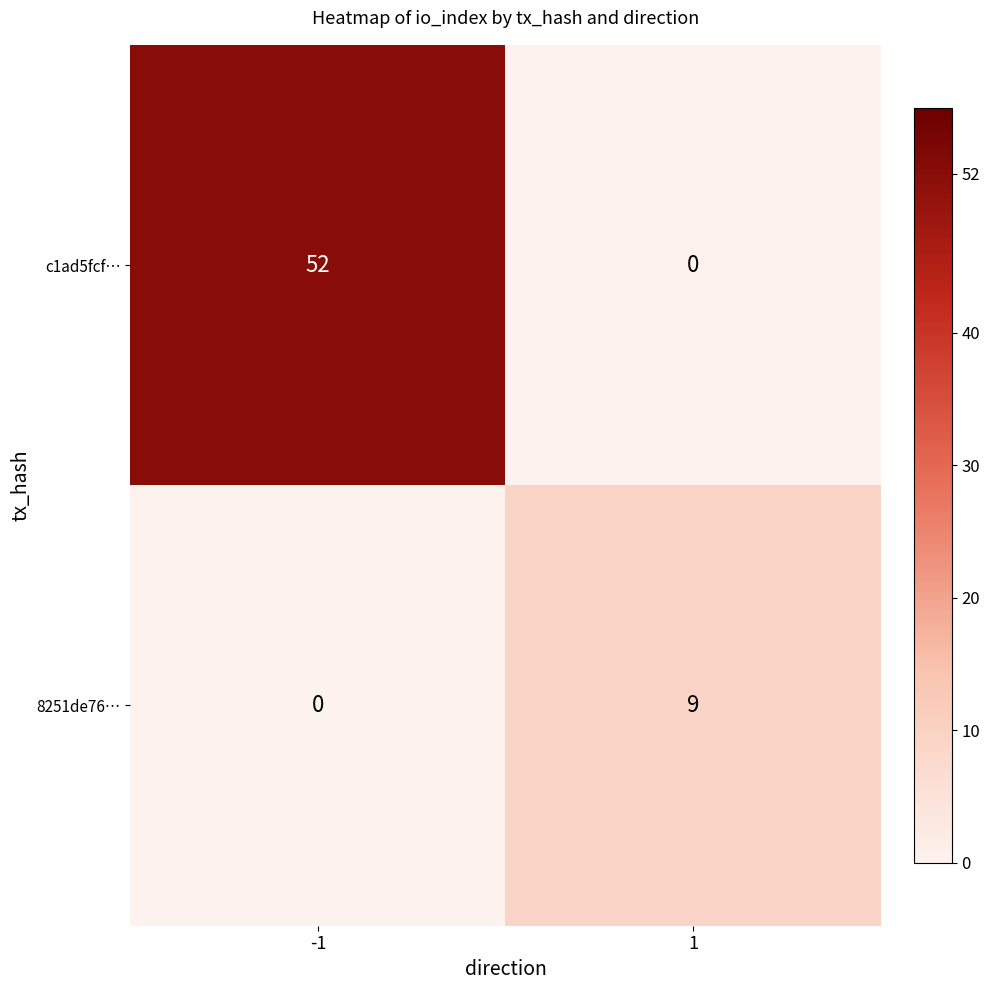

At which category is the sum across all series the highest?

-1